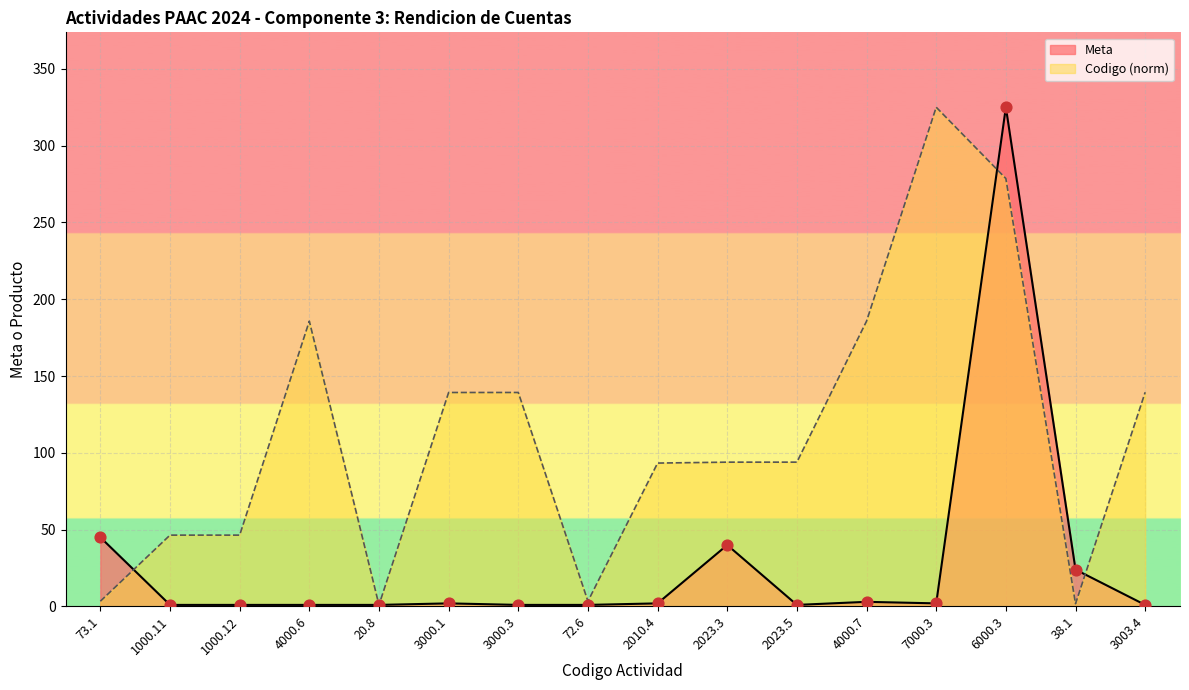

Is the value of Codigo at 3000.1 greater than the value of Meta at 73.1?

Yes